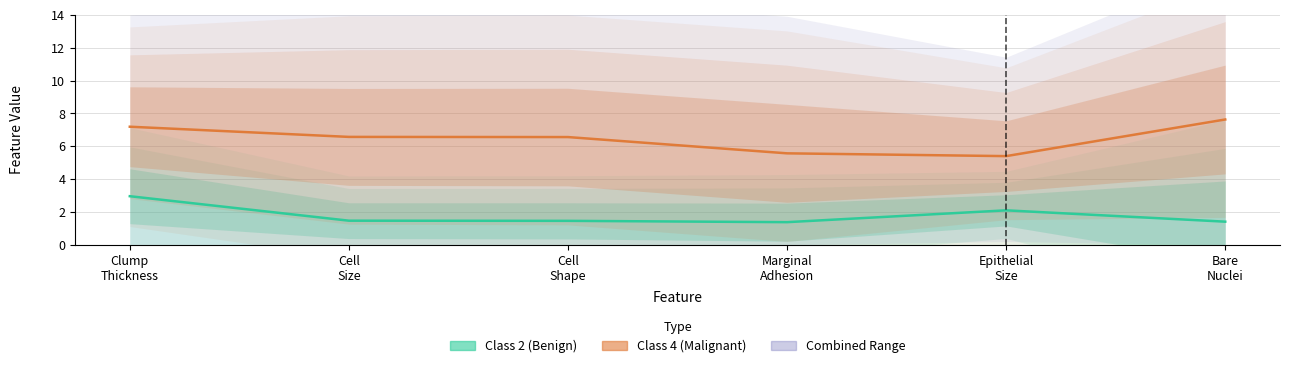

True or false: Class 4 (Malignant) has a value of 3.3 at Marginal
Adhesion.

False